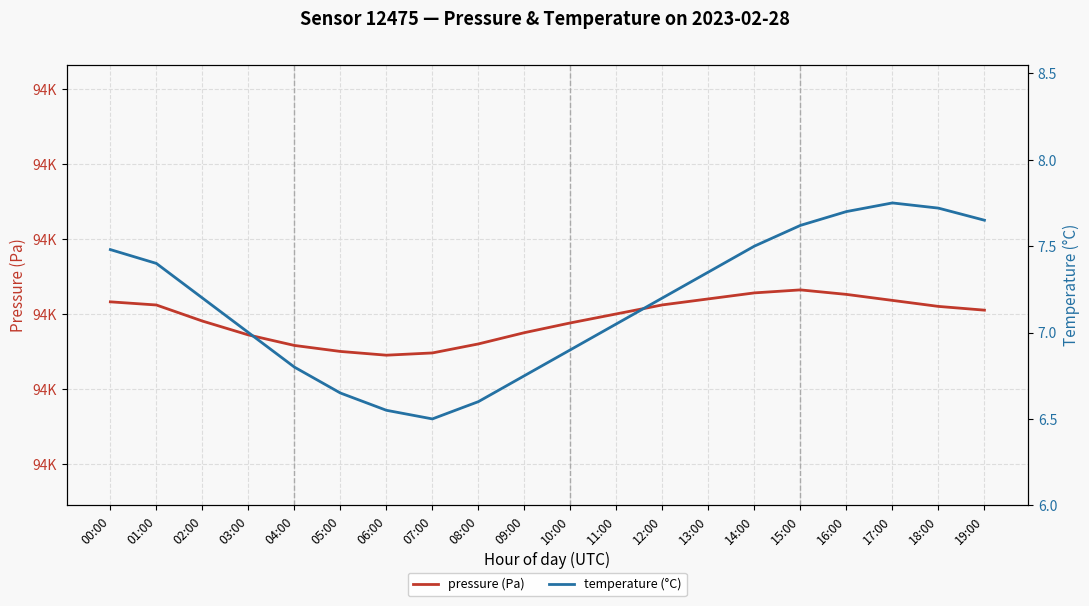

What value does the pressure series have at 04:00?

93658.0